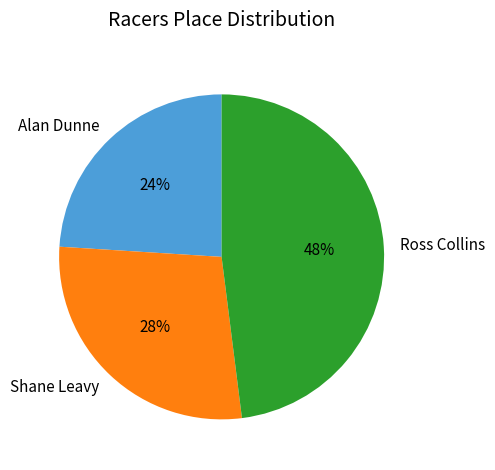

Combined, do Alan Dunne and Shane Leavy account for over 50%?

Yes